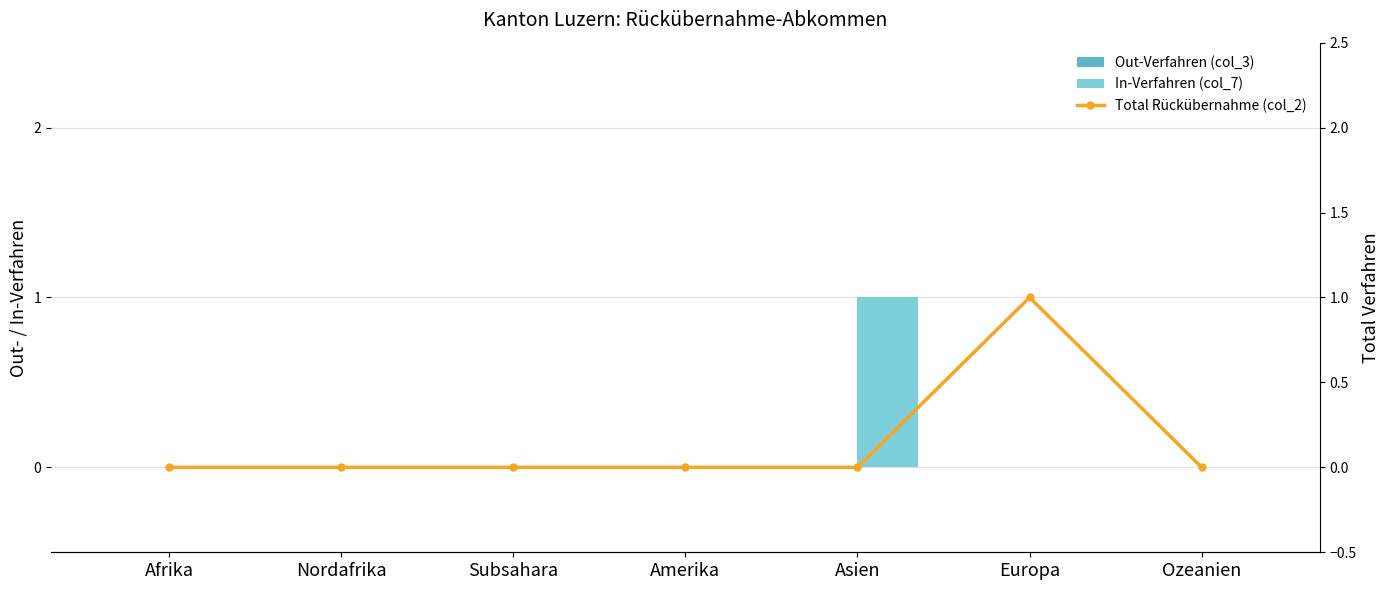

Which has a higher value, Afrika or Europa?

Afrika